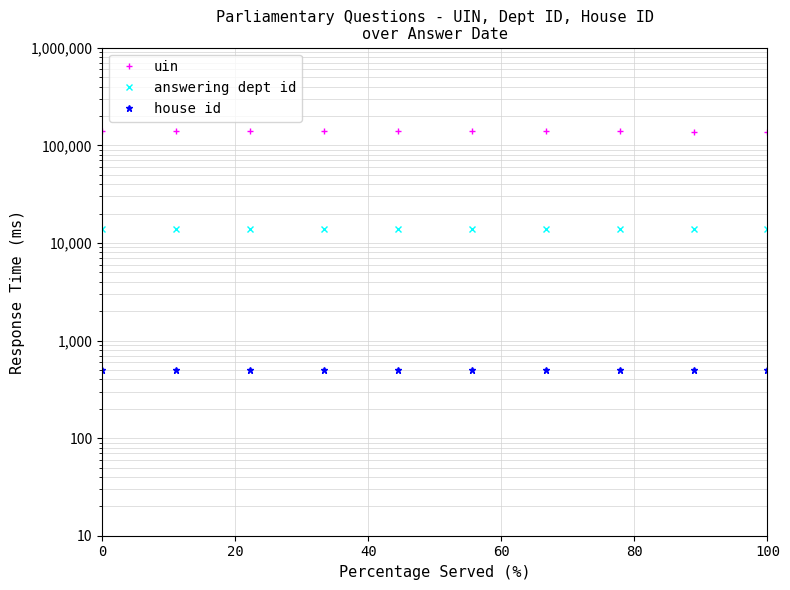

What is the difference between the maximum and minimum values in the uin series?

2244